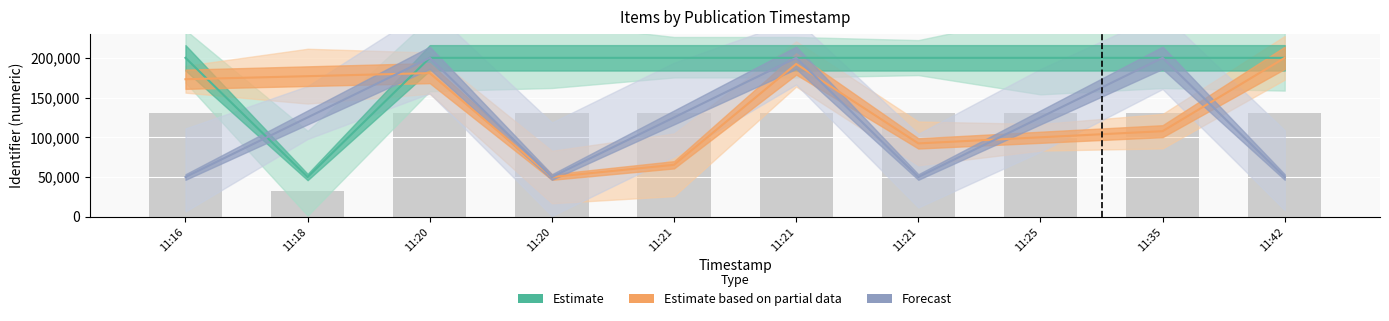

The value of Estimate based on partial data at 11:20 is 66753.5. True or false?

False